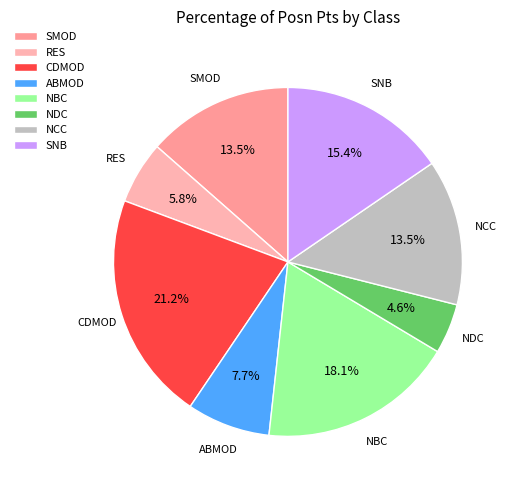

How many slices are in this pie chart?

8